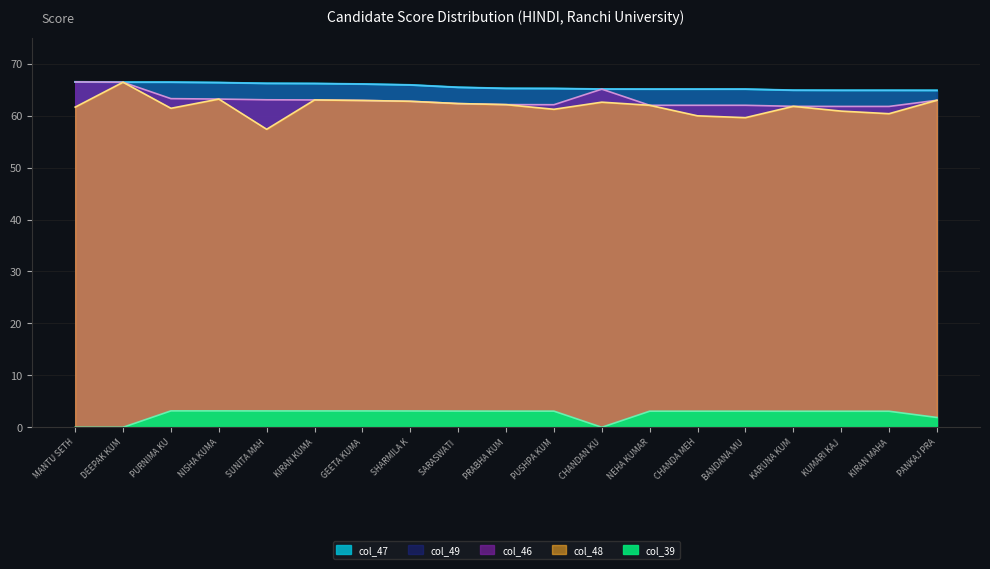

Which has a higher value, SUNITA MAH or KIRAN KUMA?

KIRAN KUMA